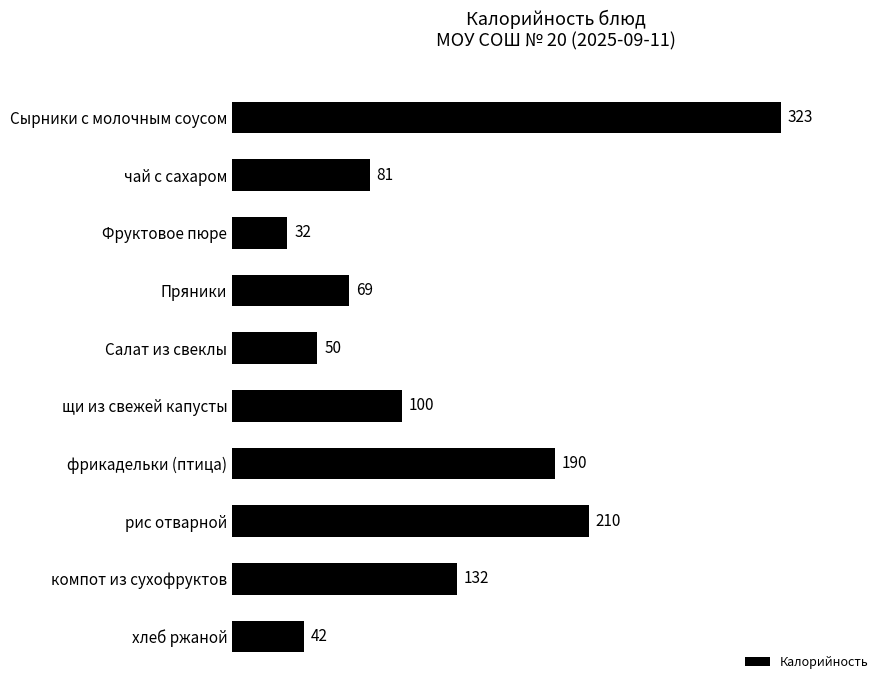

True or false: the data shows 160.9 at щи из свежей капусты.

False